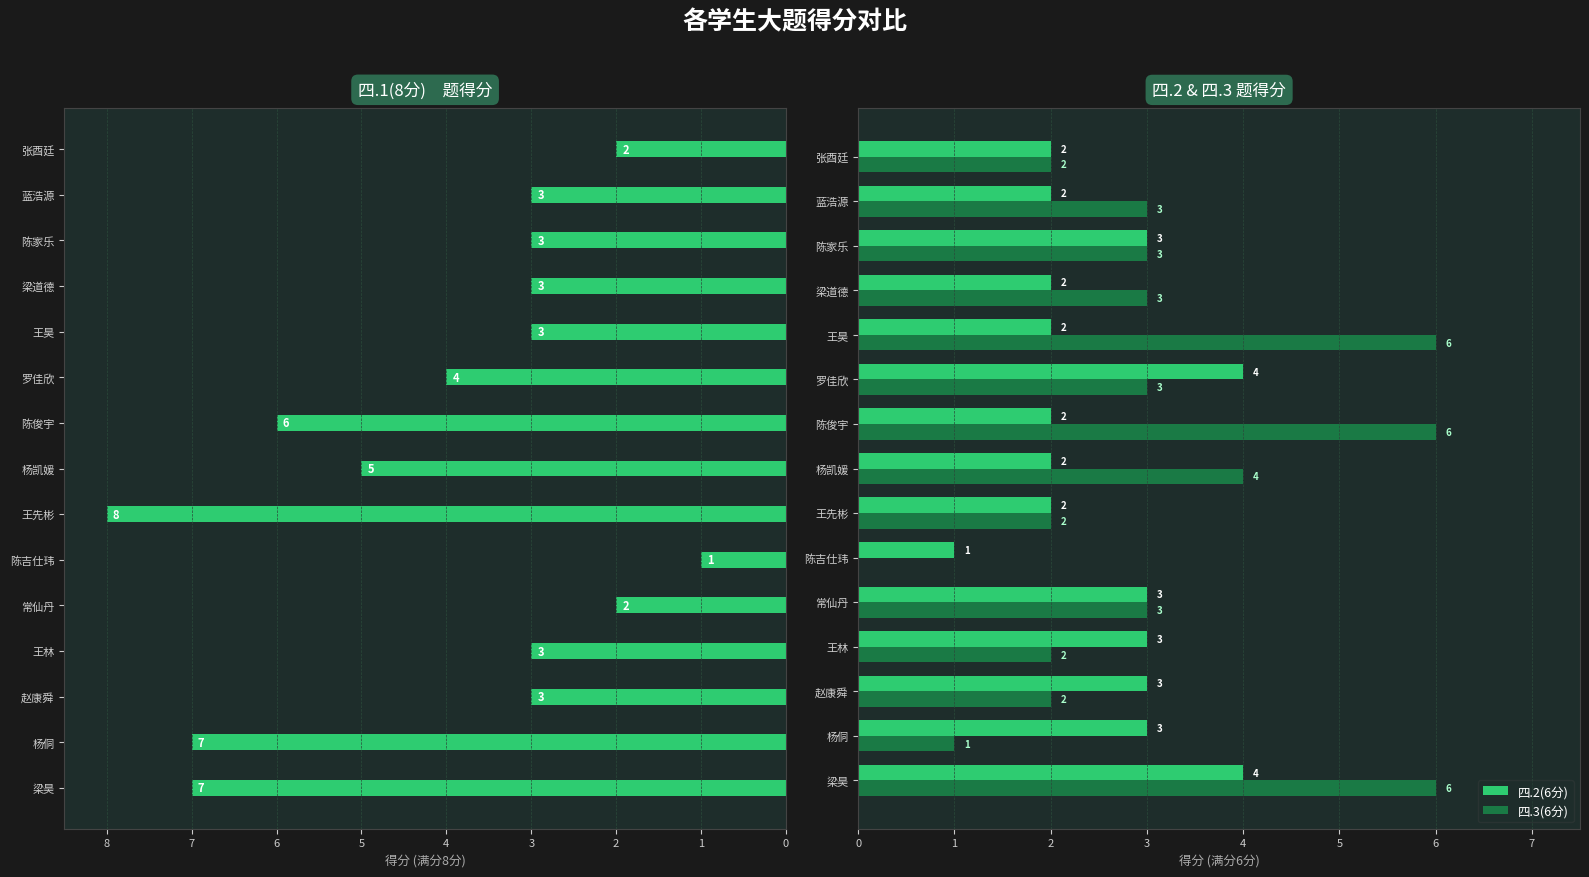

How many data points in 四.2(6分) are less than 2?

1